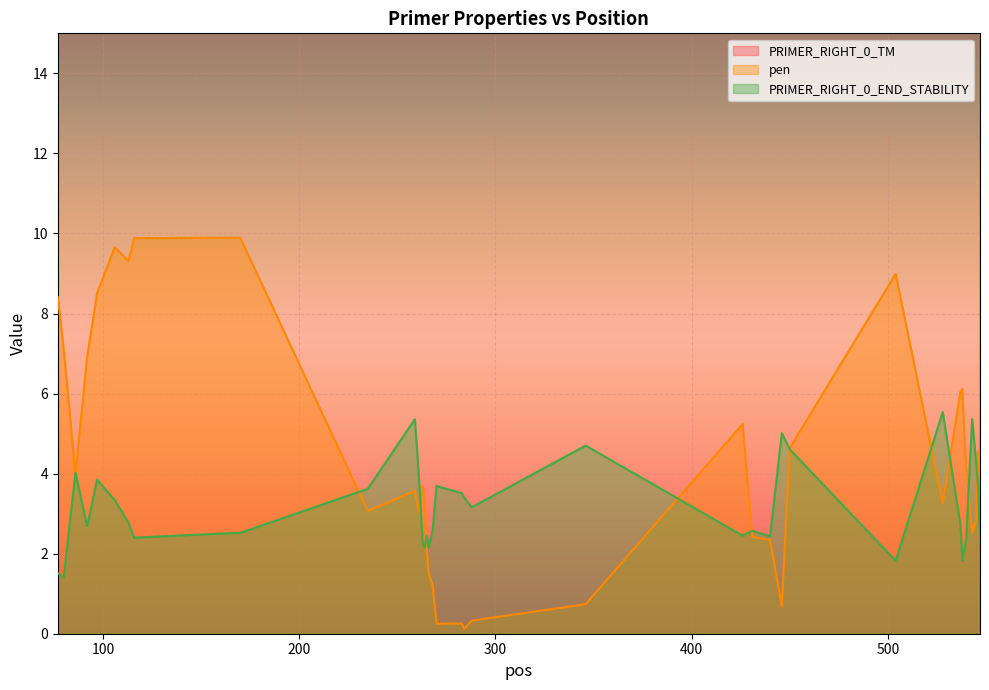

Count the number of categories in the chart.

40